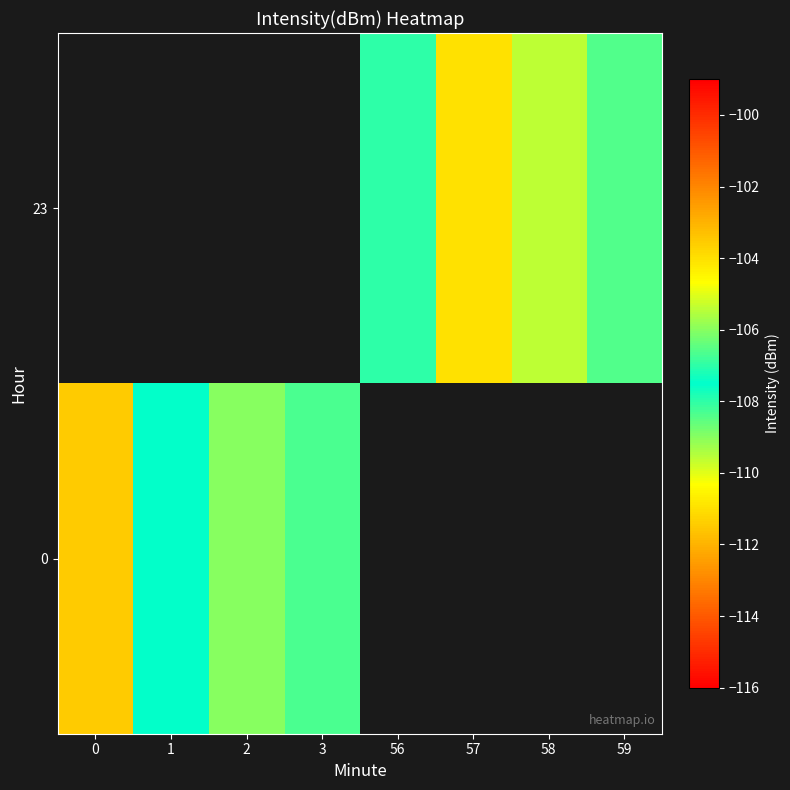

List the labels in order of 0 value, largest first.

0, 2, 3, 56, 57, 58, 59, 1